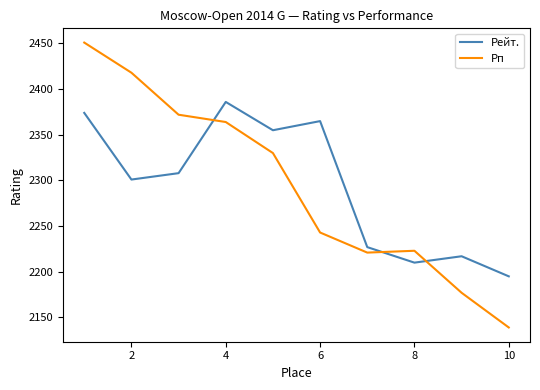

How many intersections are there between Рейт. and Рп?

3